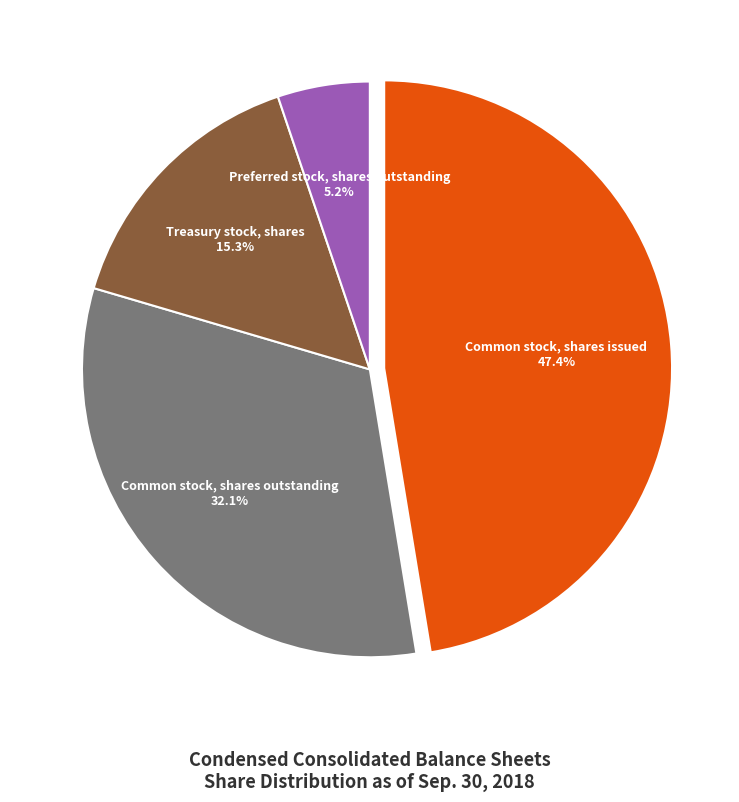

To the nearest percent, what is the difference between the largest and smallest slice percentages?

42%